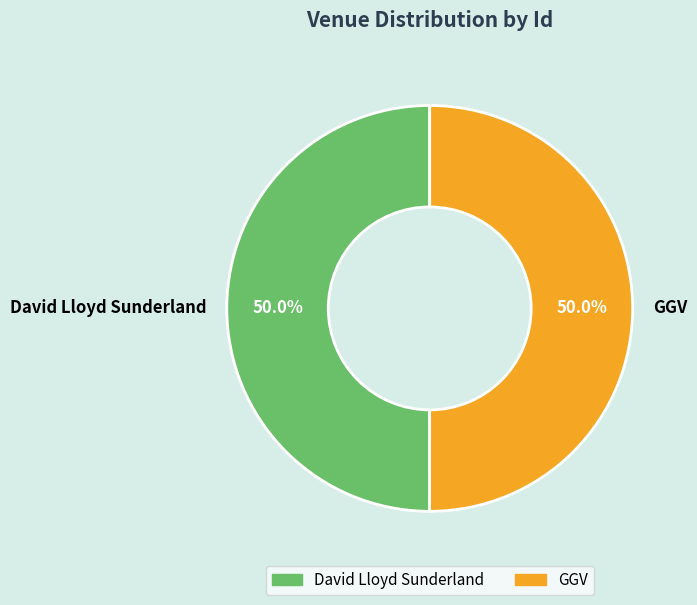

Approximately how many times larger is the value at David Lloyd Sunderland compared to GGV?

1.0